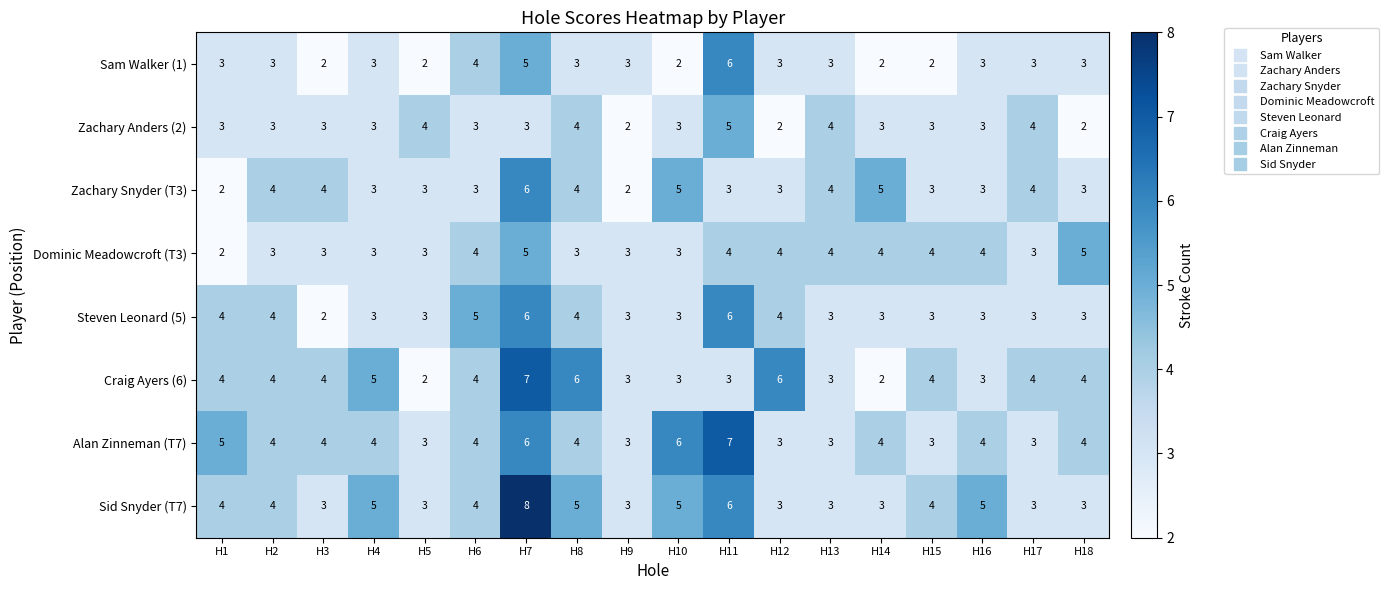

What is the sum of all Zachary Snyder (T3) values?

64